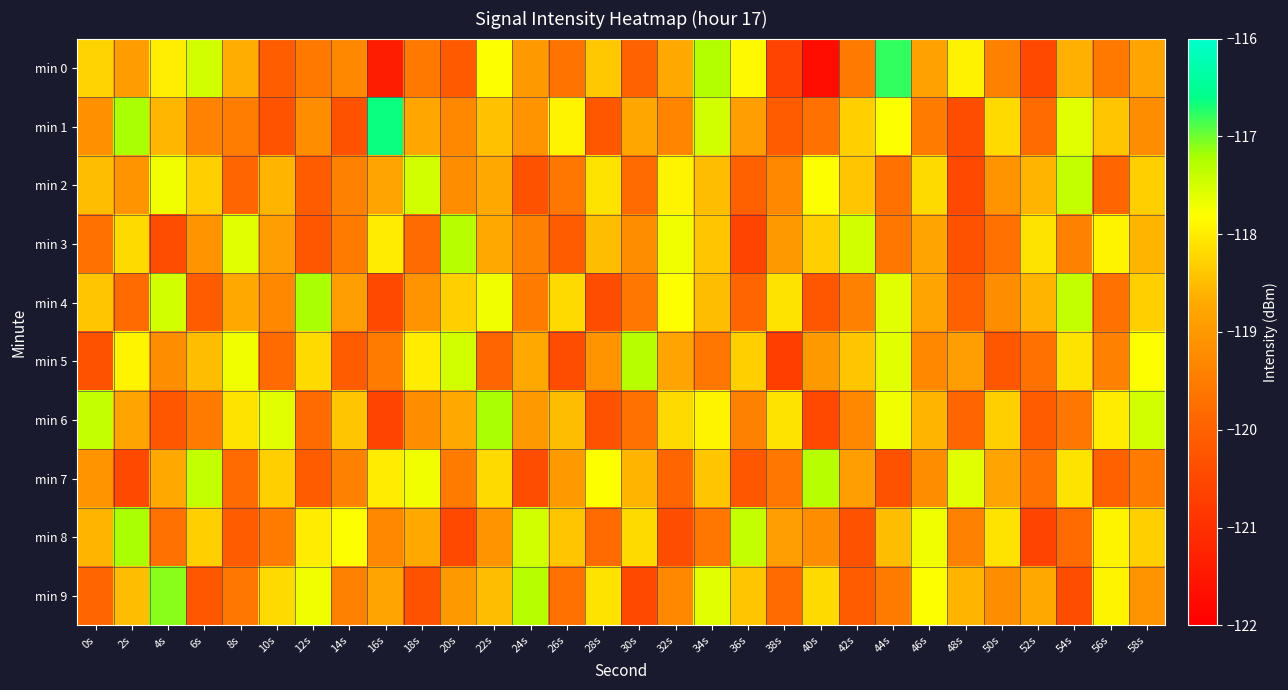

What is the greatest value displayed?

-116.6